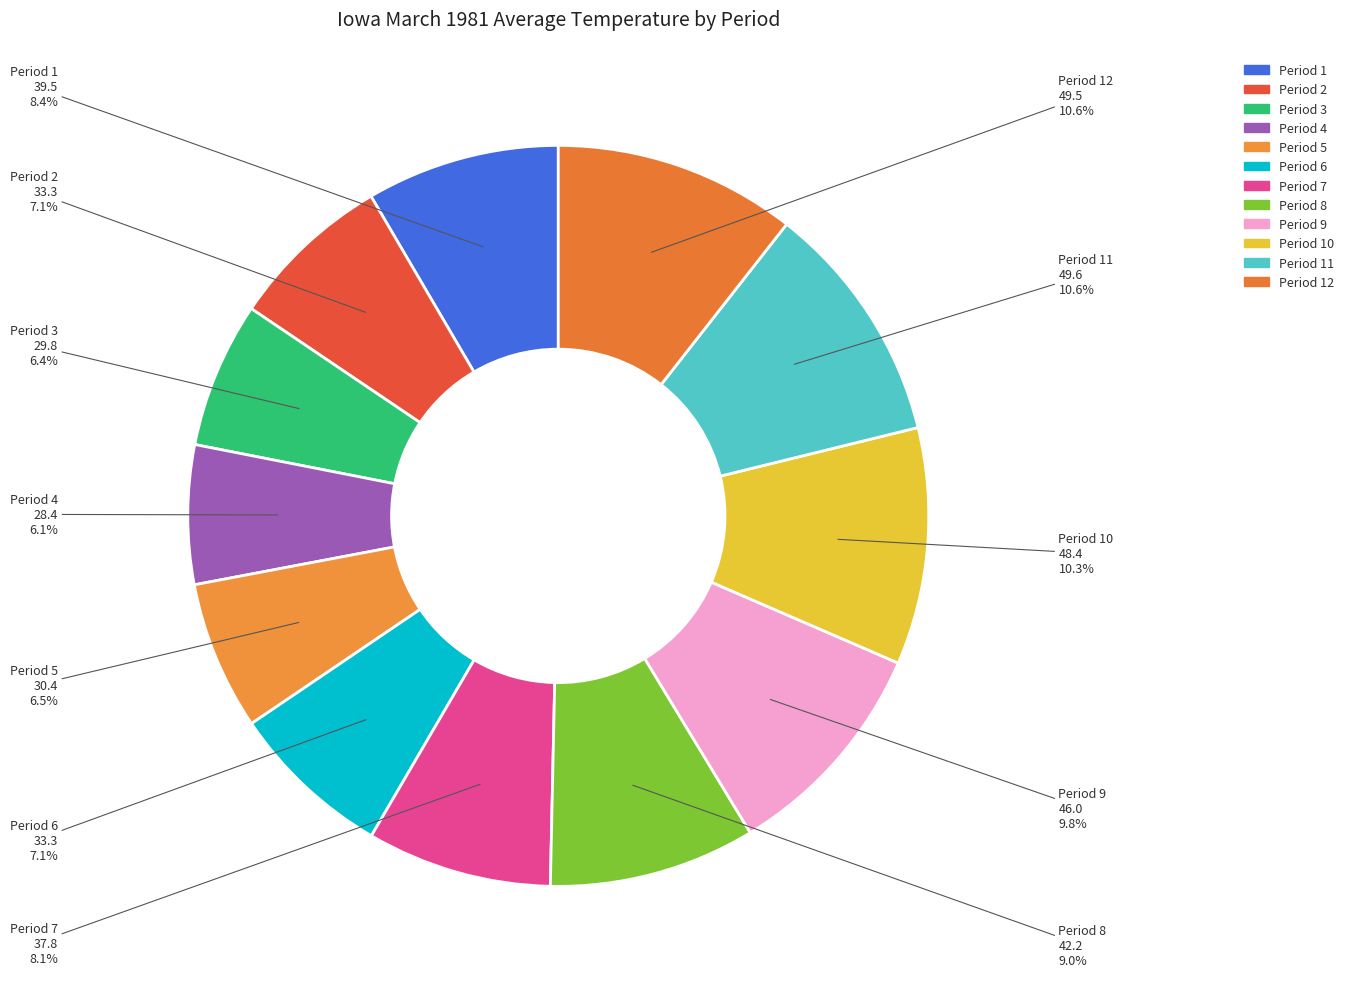

Which slice is the smallest?

Period 4